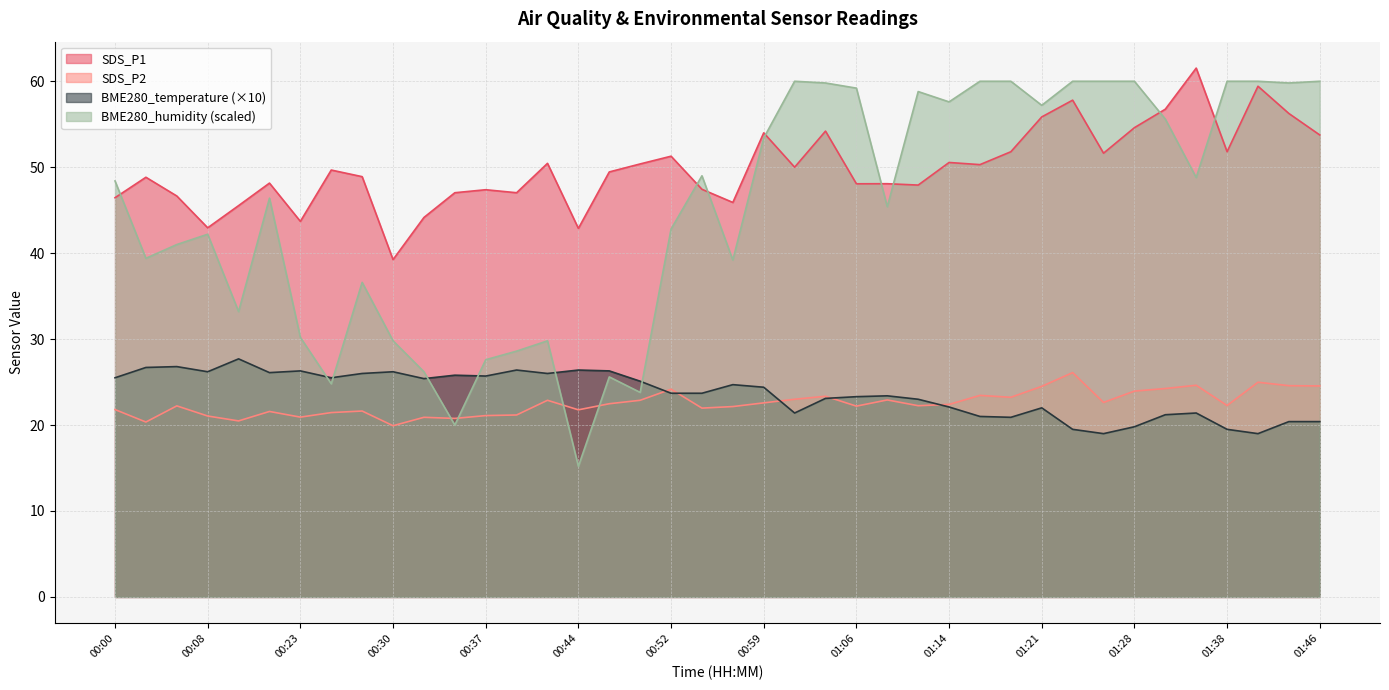

Rank the series by their maximum value, from lowest to highest.

SDS_P2, BME280_temperature (×10), BME280_humidity (scaled), SDS_P1